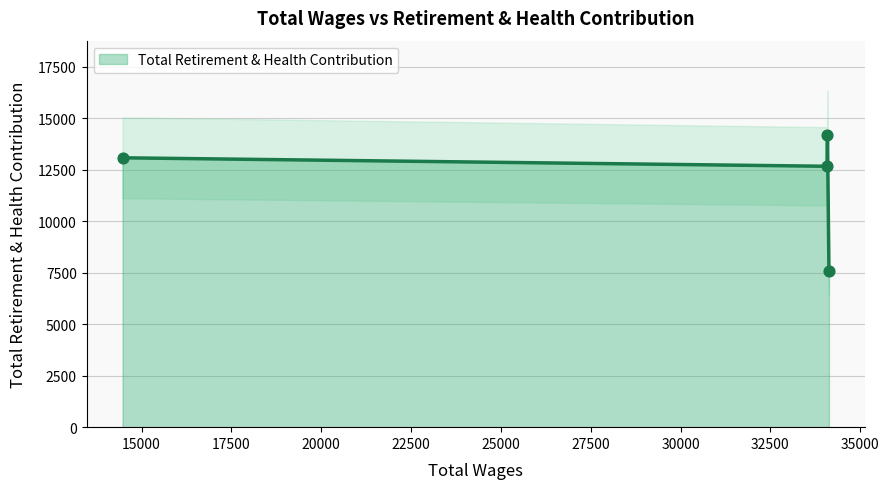

Between Lead Custodian (34076) and Custodian (34130), which is larger?

Lead Custodian (34076)